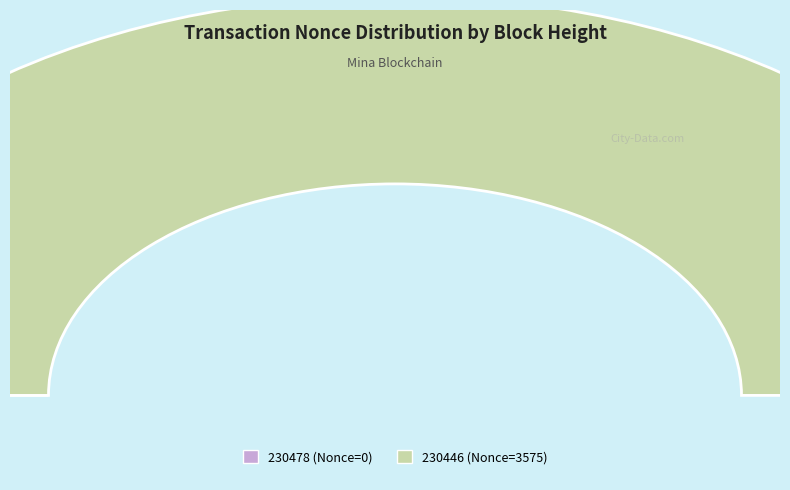

The 230478 slice represents 0% of the pie. True or false?

True